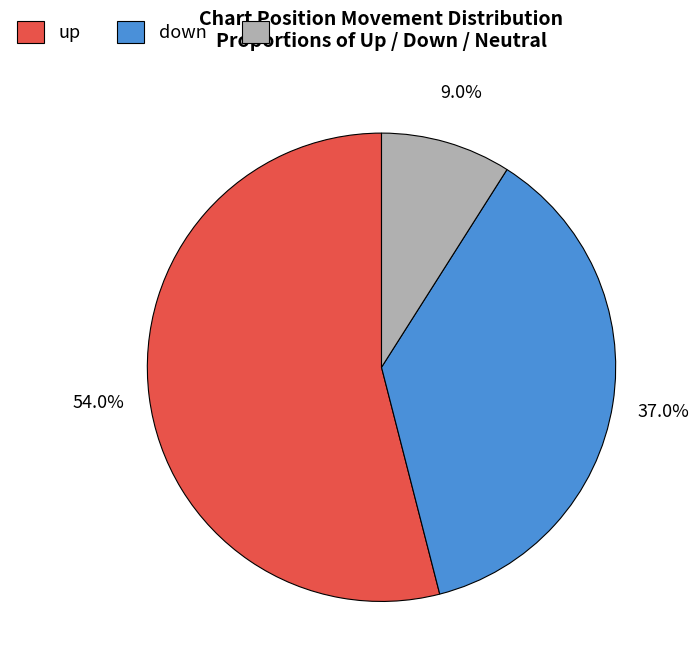

Is it true that up is 42% of the pie?

False